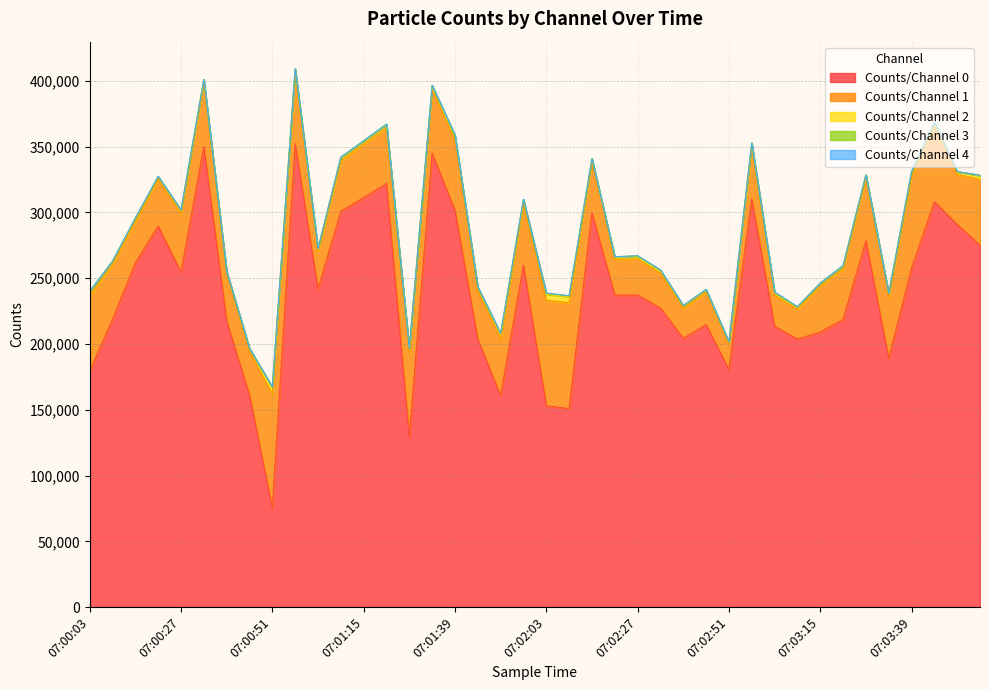

Which label corresponds to the smallest value in the chart?

07:03:33